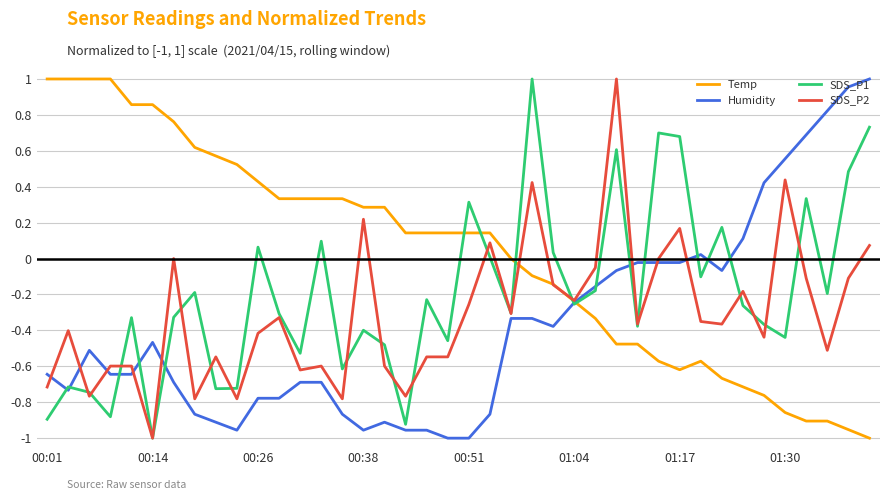

What are all the series names shown in the legend?

Temp, Humidity, SDS_P1, SDS_P2